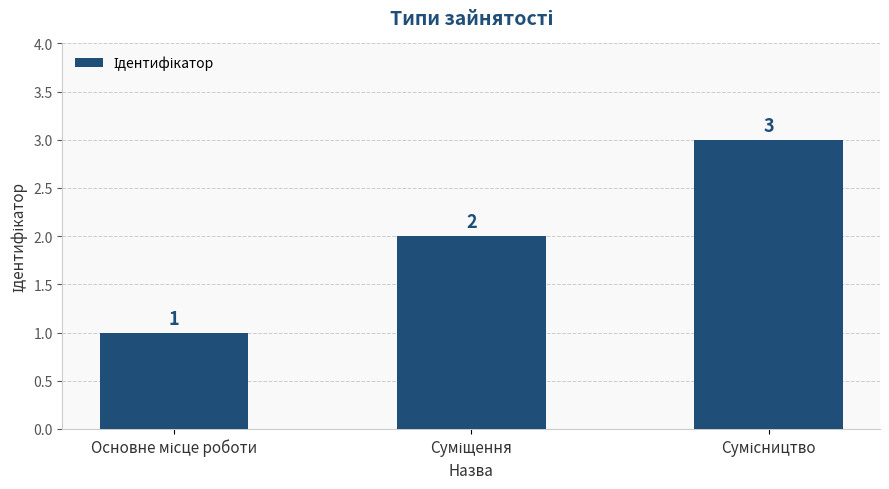

How many data points does each series have?

3